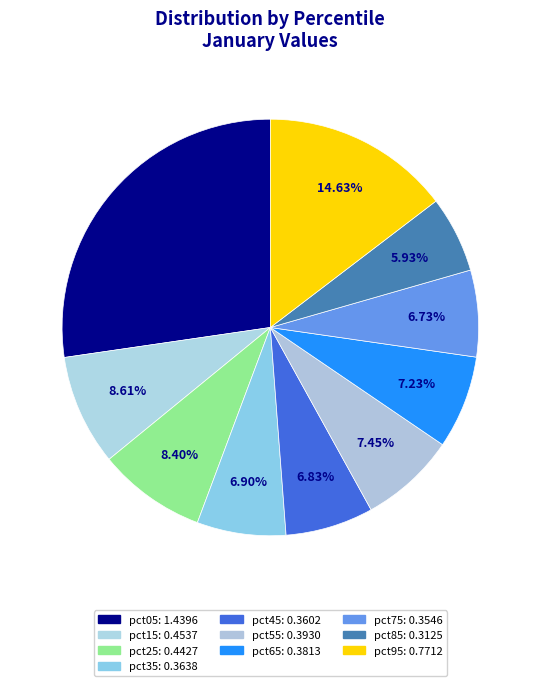

What percentage is the pct45 slice, to the nearest percent?

7%